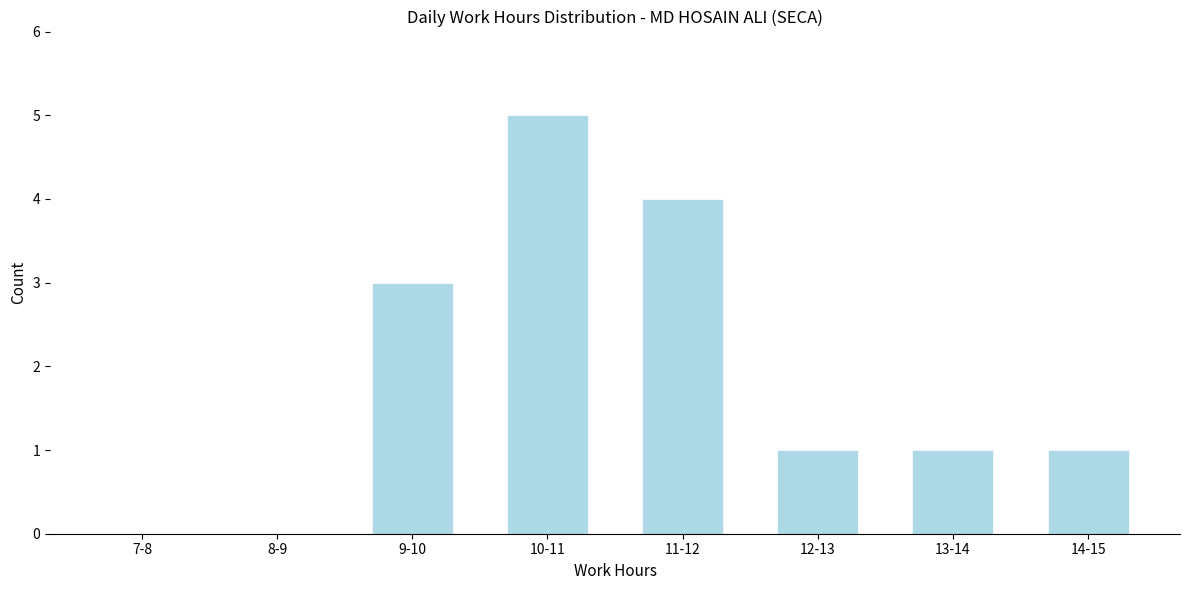

Reading right to left, list all the values displayed in this chart.

14-15=1	13-14=1	12-13=1	11-12=4	10-11=5	9-10=3	8-9=0	7-8=0